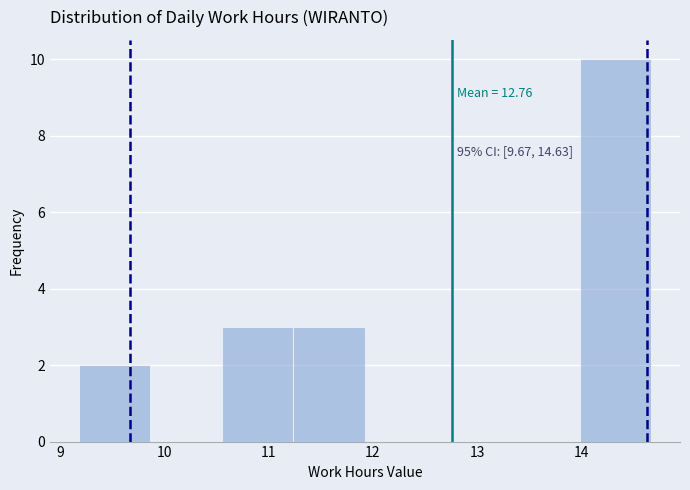

Over which range of the x-axis is the bar tallest?

14.0 to 14.7